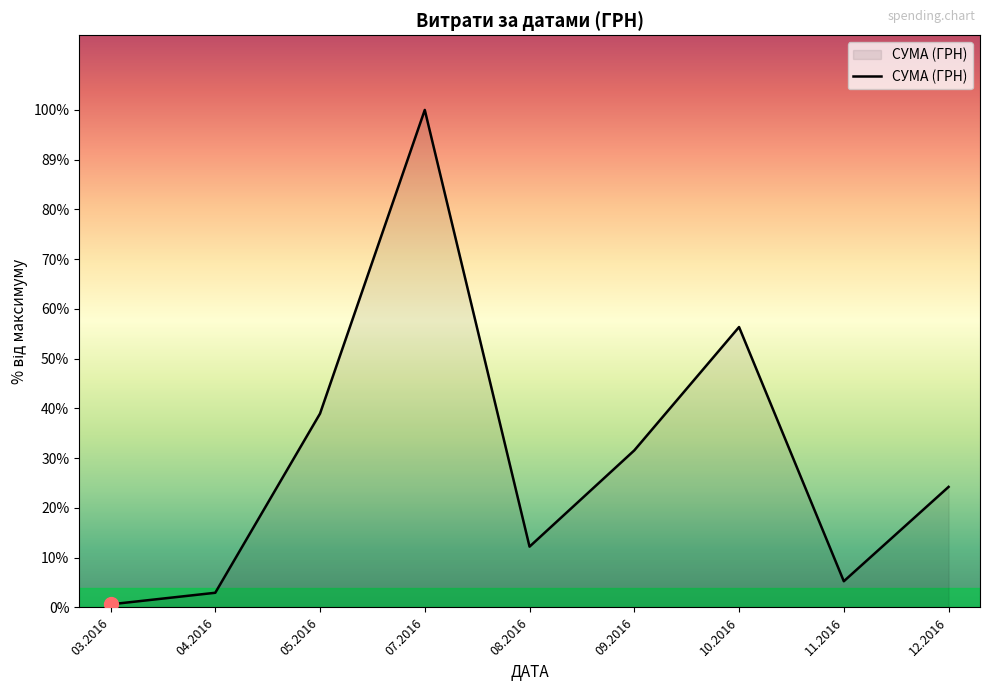

True or false: the data has more than 2 interior local peaks.

False